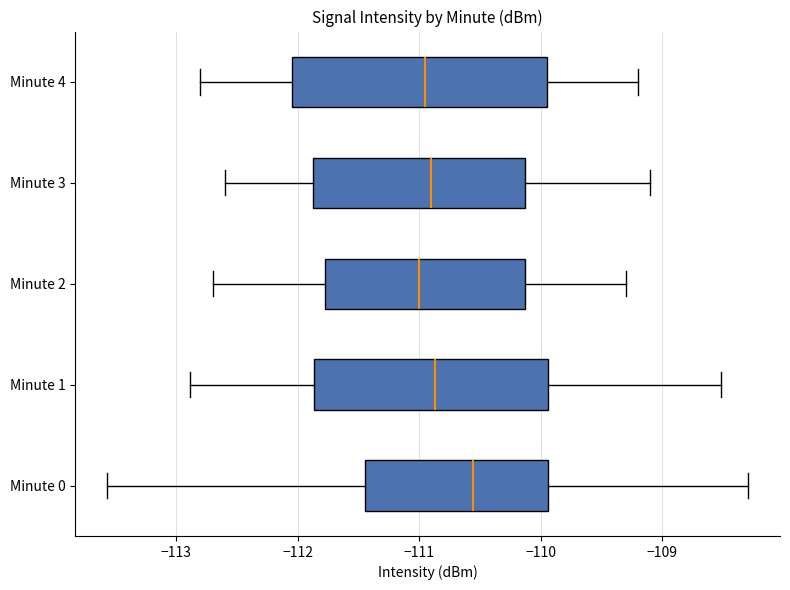

Comparing the boxes themselves (not the whiskers), which one is the widest?

Minute 4